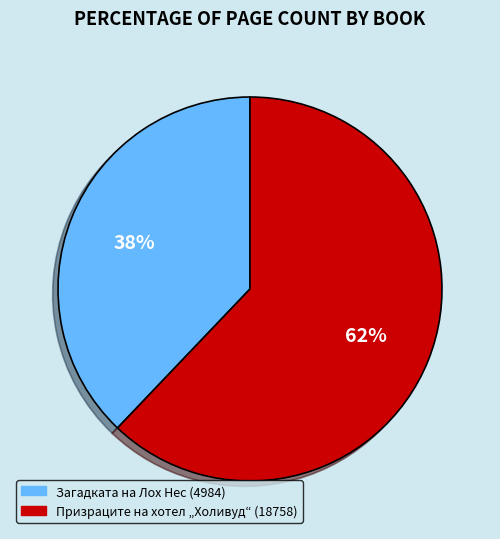

Which slice represents more than half of the pie?

Призраците на хотел „Холивуд“ (18758)